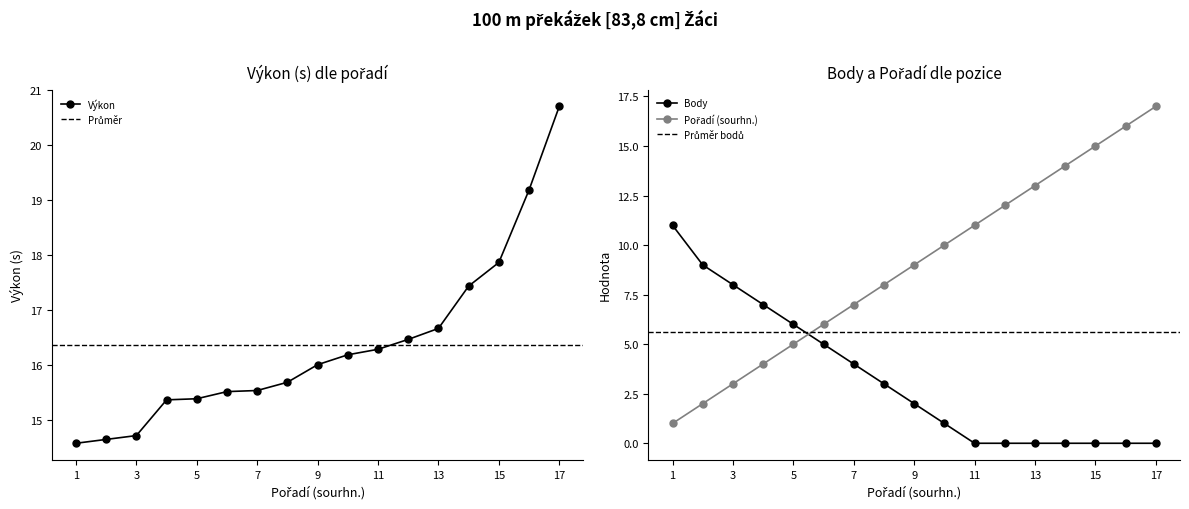

The Výkon series shows 7.9 at 7. True or false?

False